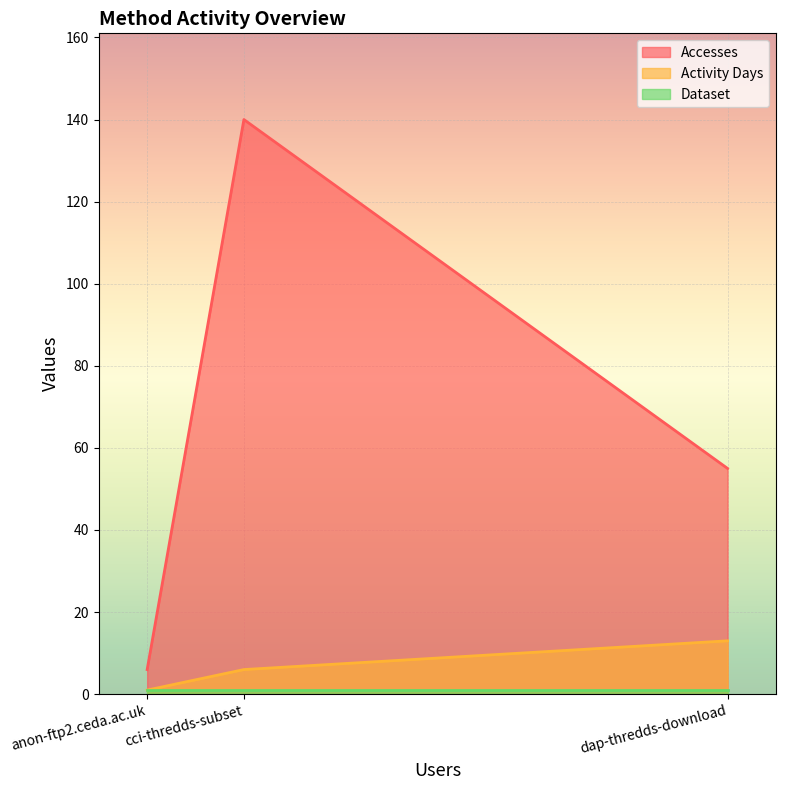

Does the chart display data point markers on the line(s)?

No